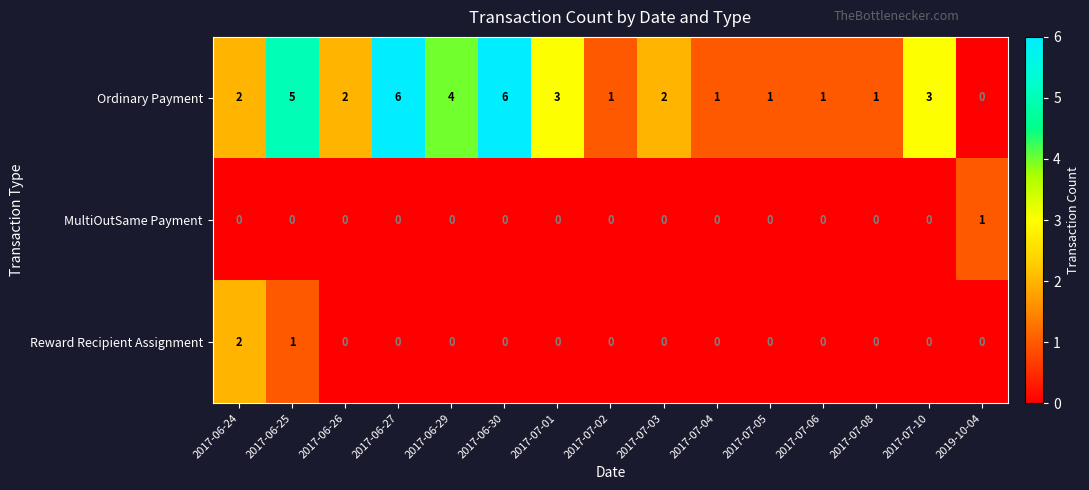

At which label does Ordinary Payment reach its minimum?

2019-10-04